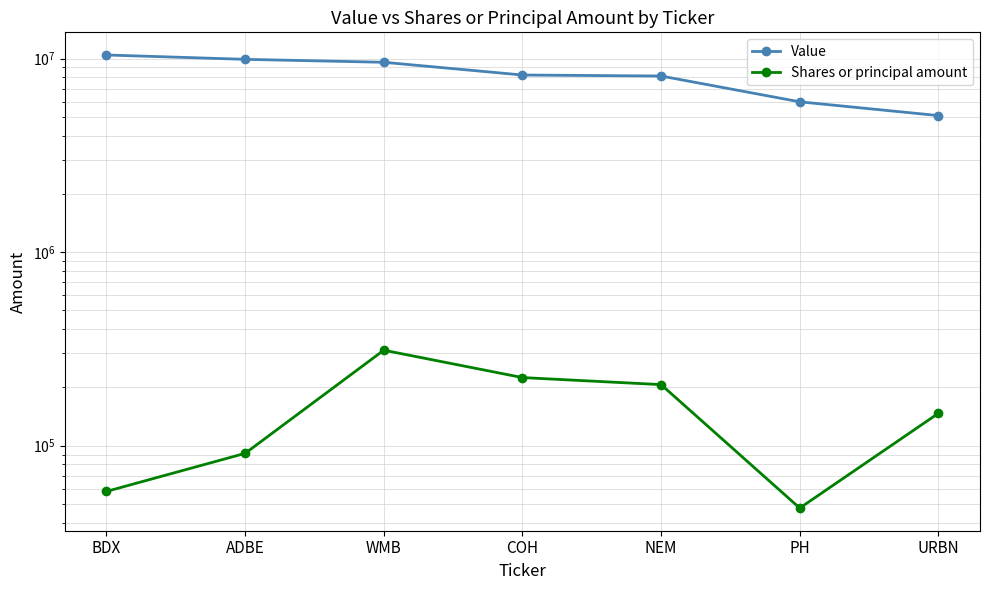

At URBN, list the series in order from largest to smallest.

Value, Shares or principal amount